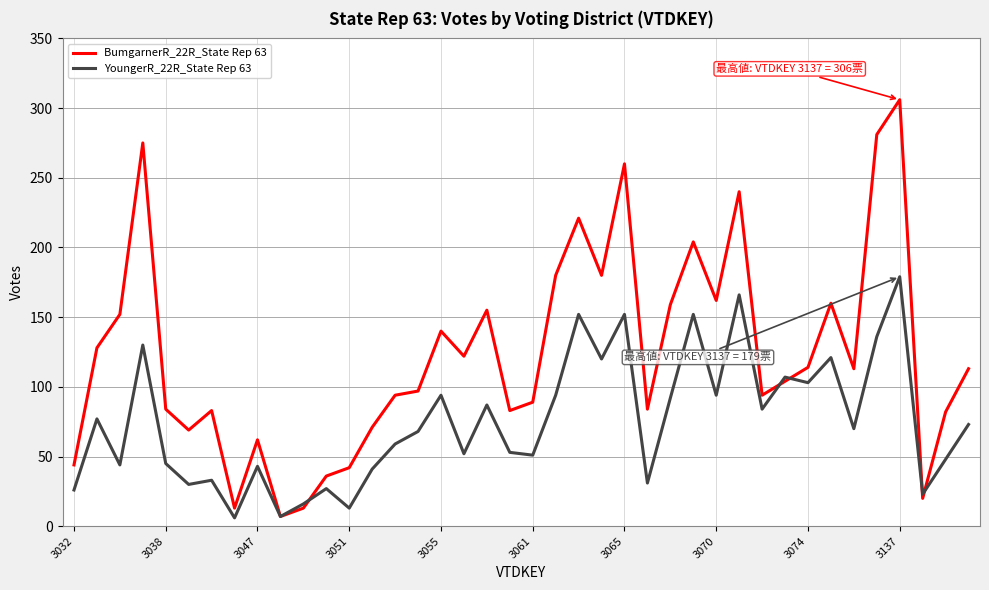

What is the maximum value shown in the chart?

306